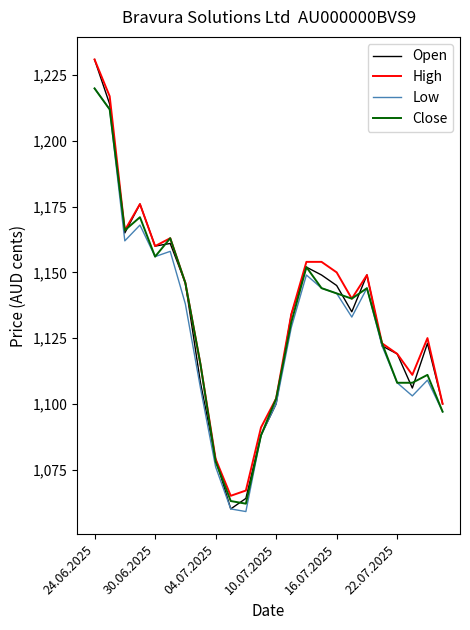

True or false: Low has more than 2 interior local peaks.

True